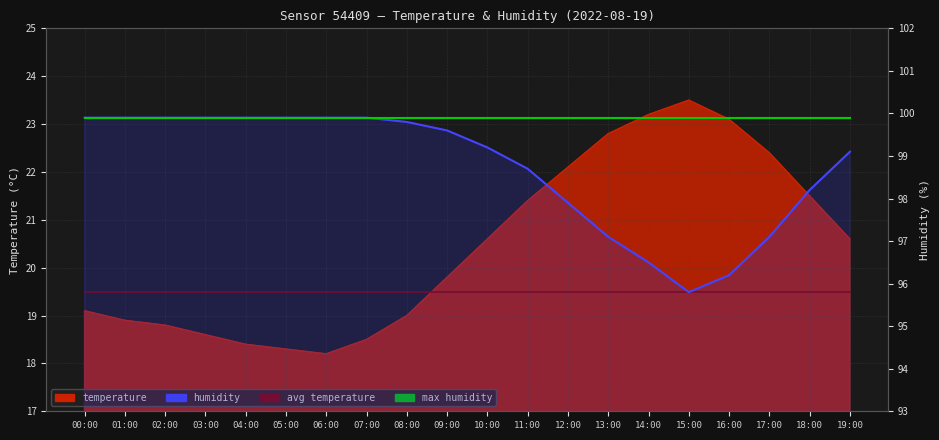

True or false: avg temperature and humidity cross at least once.

False